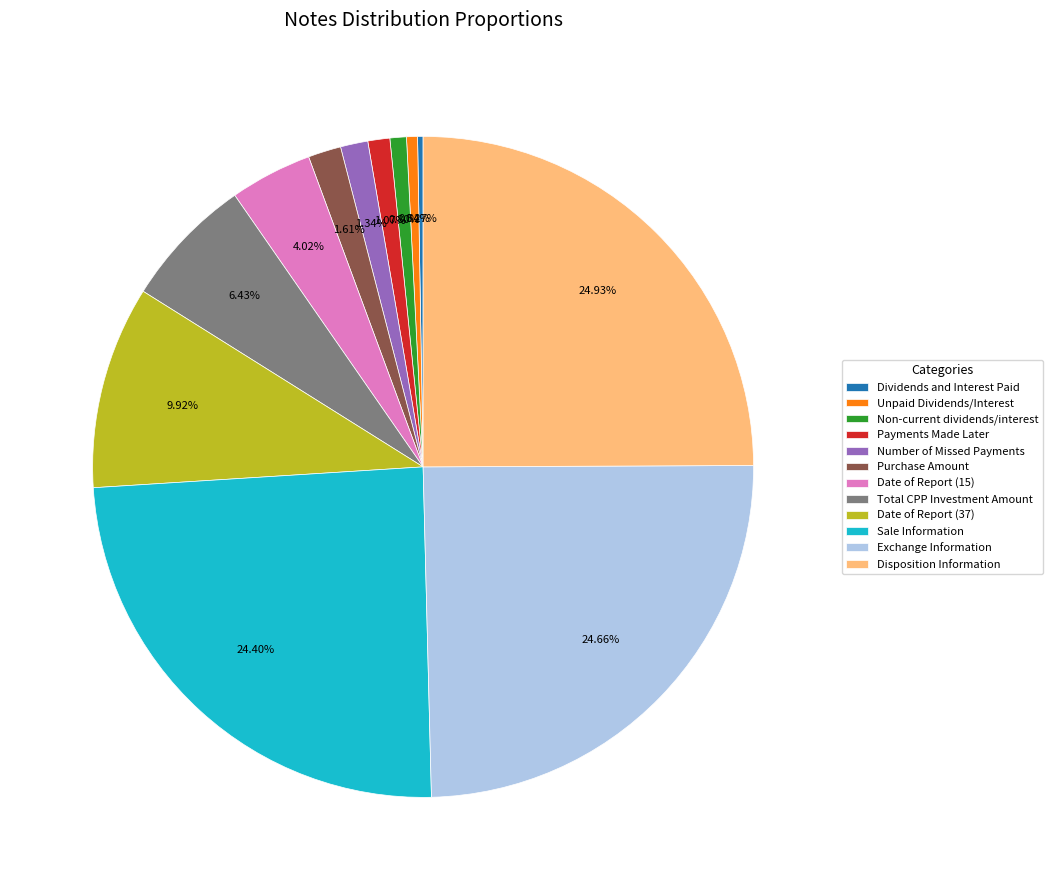

Approximately how many times larger is the value at Number of Missed Payments compared to Non-current dividends/interest?

1.7